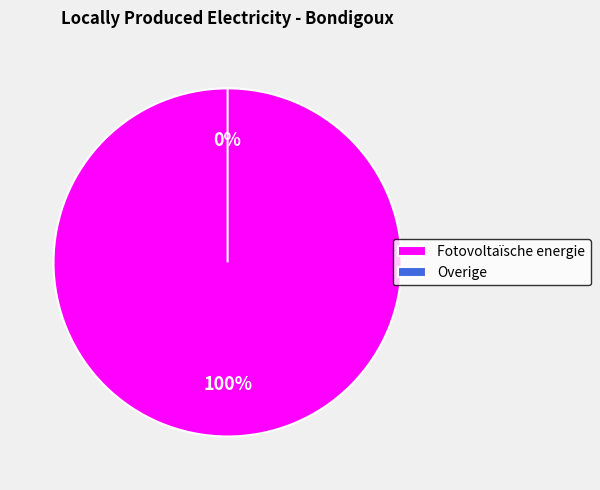

What percentage do Overige and Fotovoltaïsche energie together represent?

100.0%